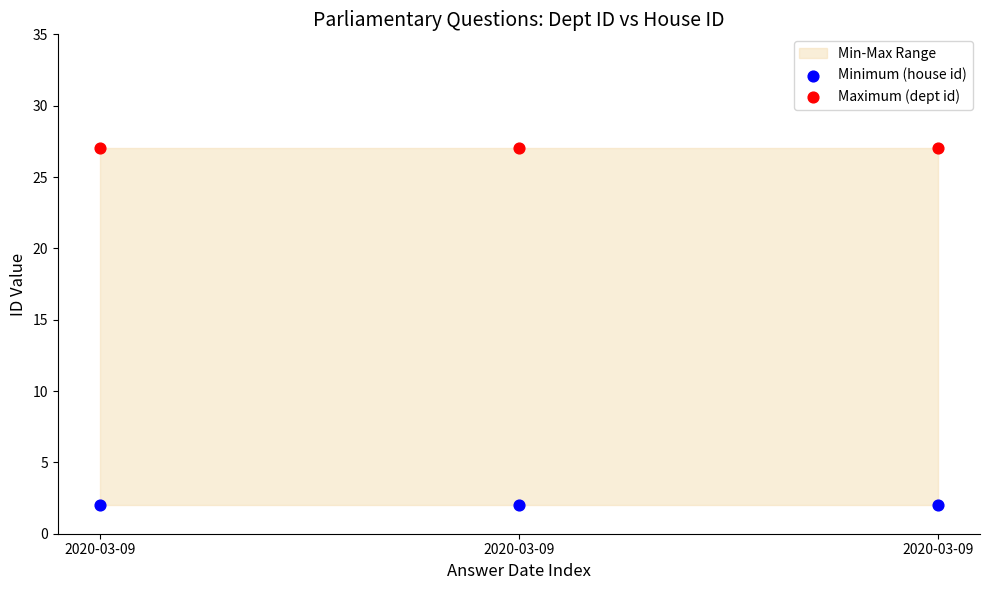

Which series reaches the minimum Y coordinate?

Minimum (house id)